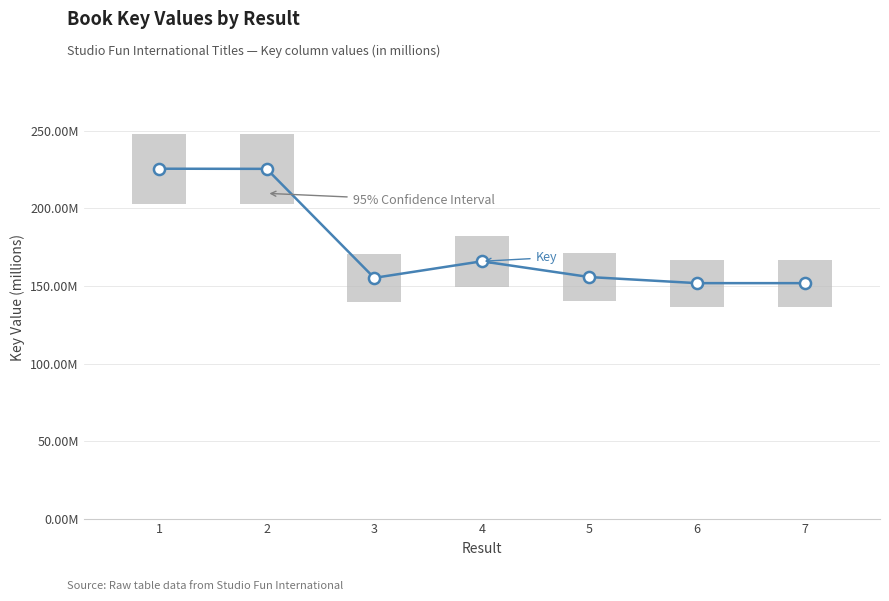

List the labels in order of value, smallest first.

7, 6, 3, 5, 4, 2, 1